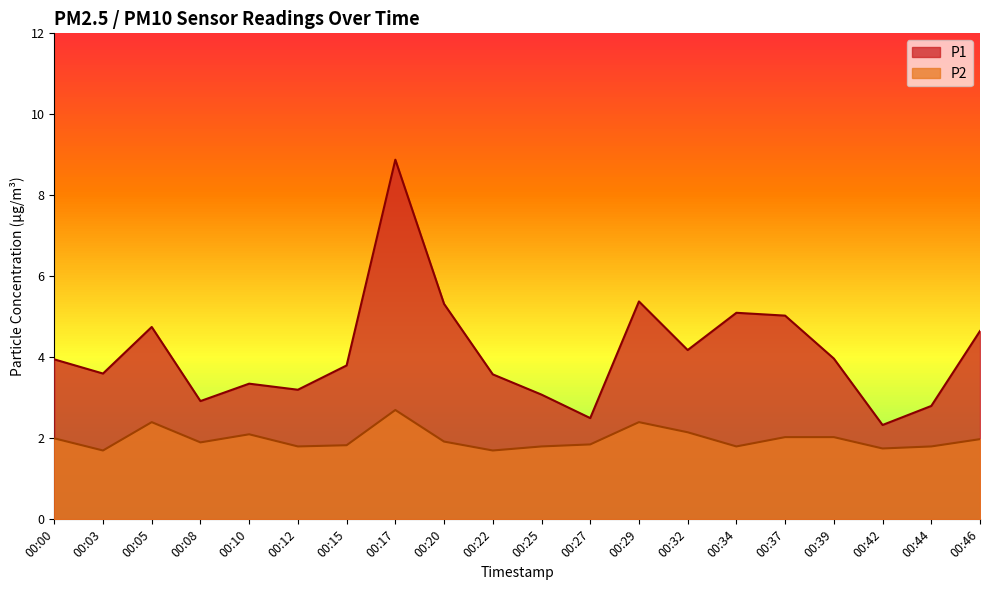

Rank the series by their average value, from highest to lowest.

P1, P2